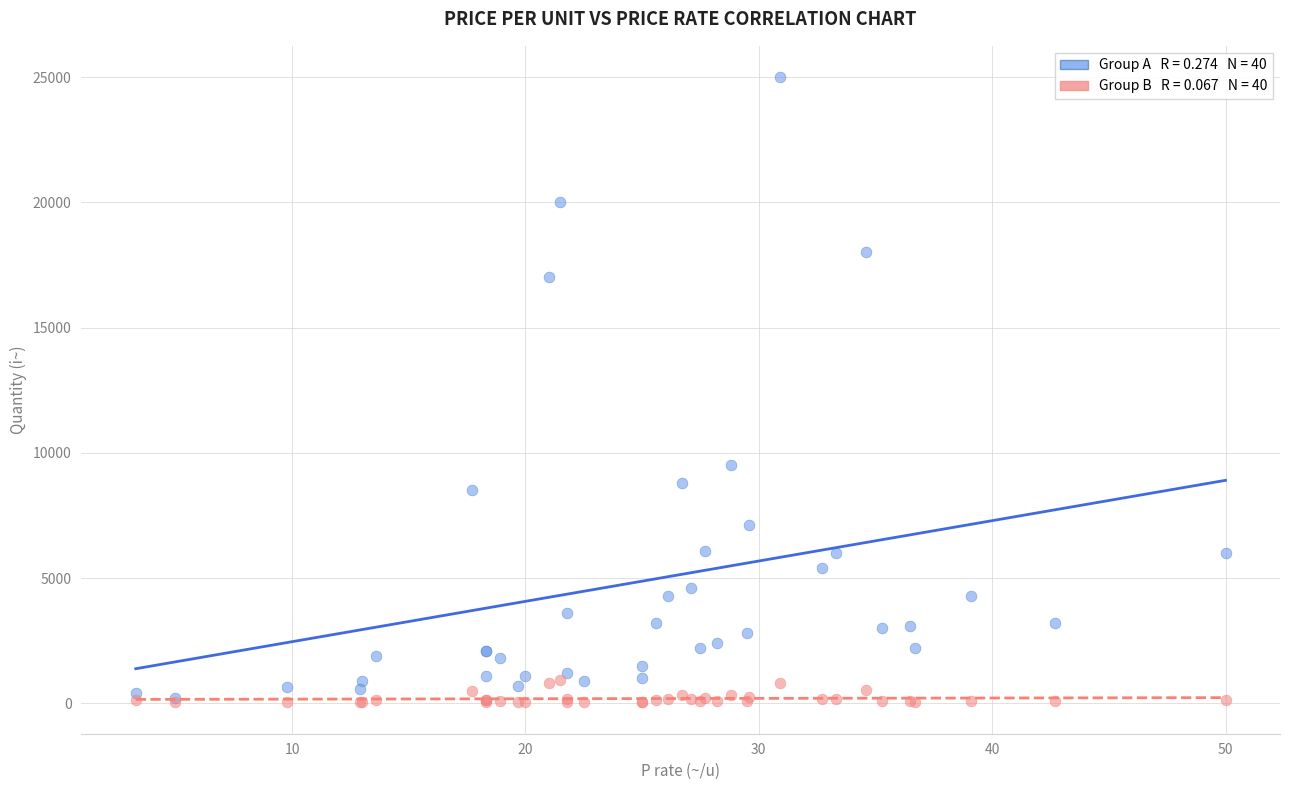

Across all series, what Y value is closest to 12517?

9500